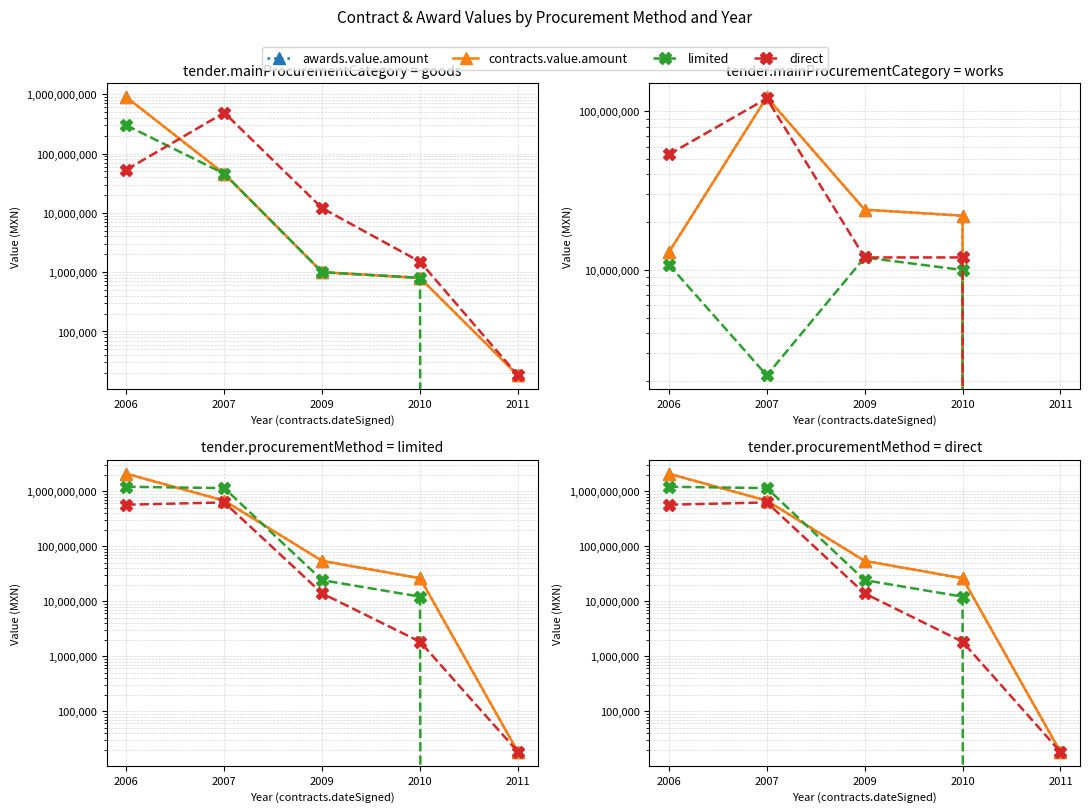

True or false: awards.value.amount and contracts.value.amount cross at least once.

False